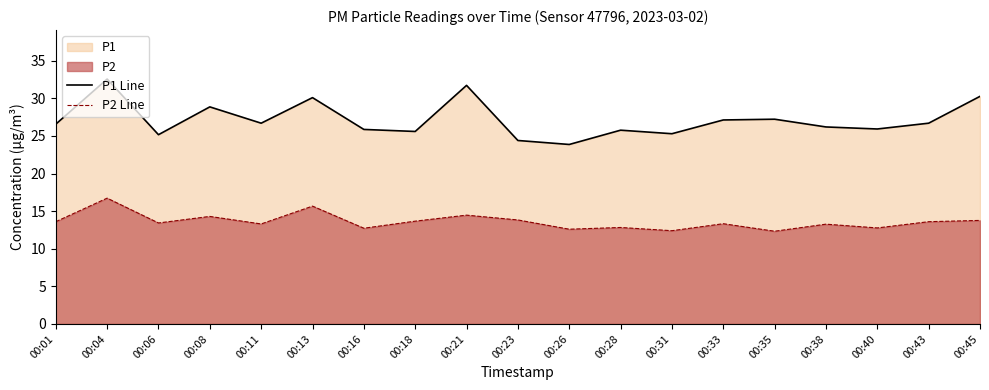

What is the difference between the second highest and second lowest values in the P1 Line series?

7.3